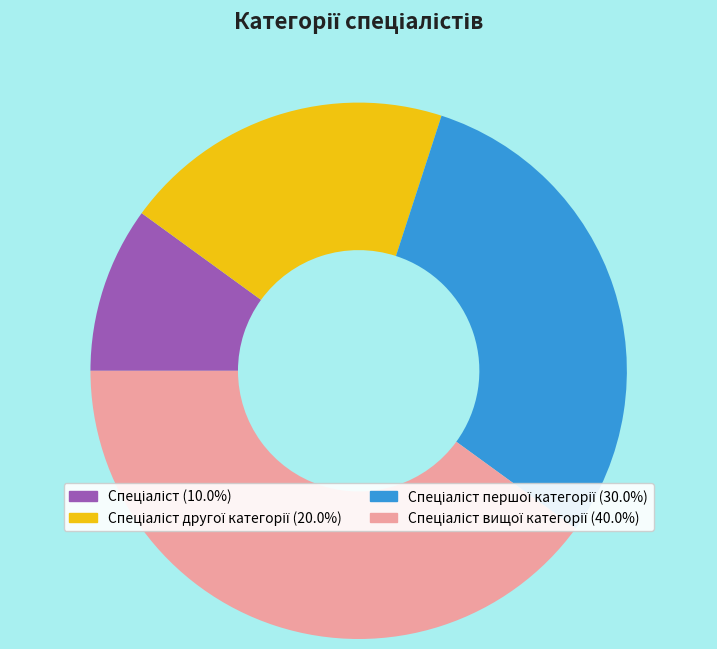

How many slices are in this pie chart?

4